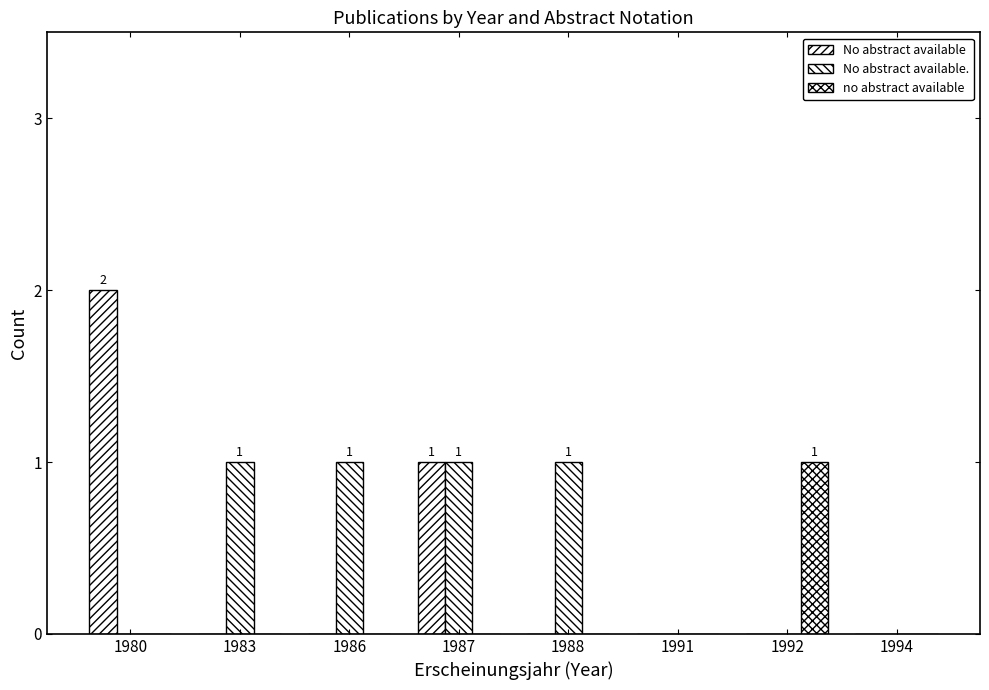

Rank the series at 1991 from lowest to highest value.

No abstract available, No abstract available., no abstract available